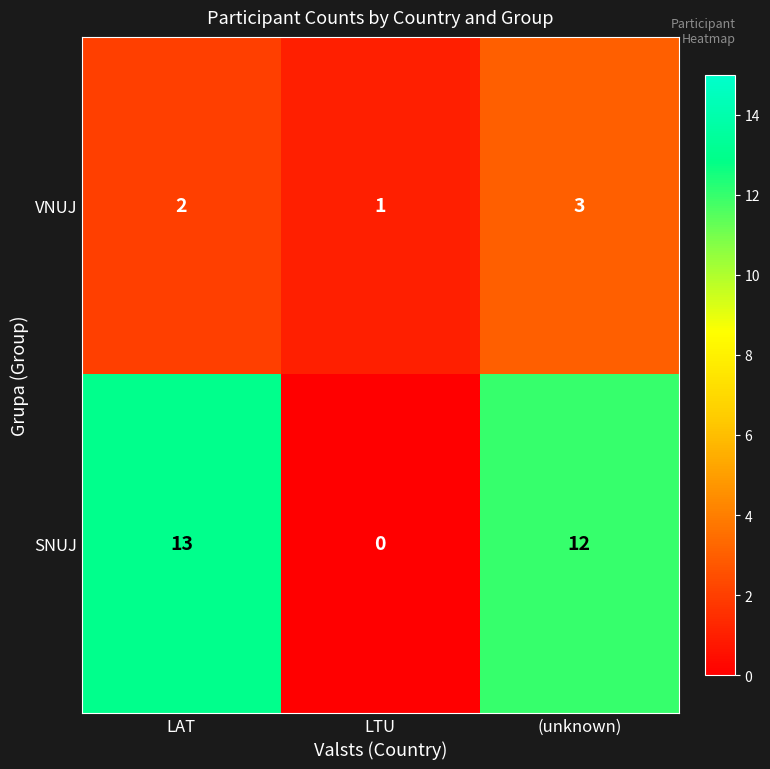

What is the sum of the VNUJ values at LTU and (unknown)?

4